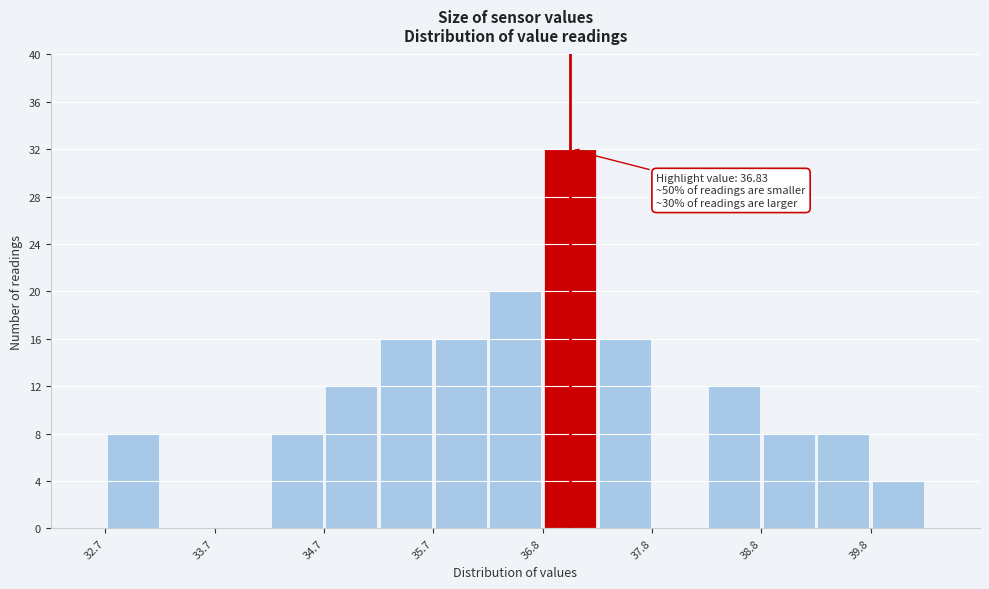

Around what value on the x-axis is the tallest bar? Give the approximate position of its centre, as read against the axis.

37.0